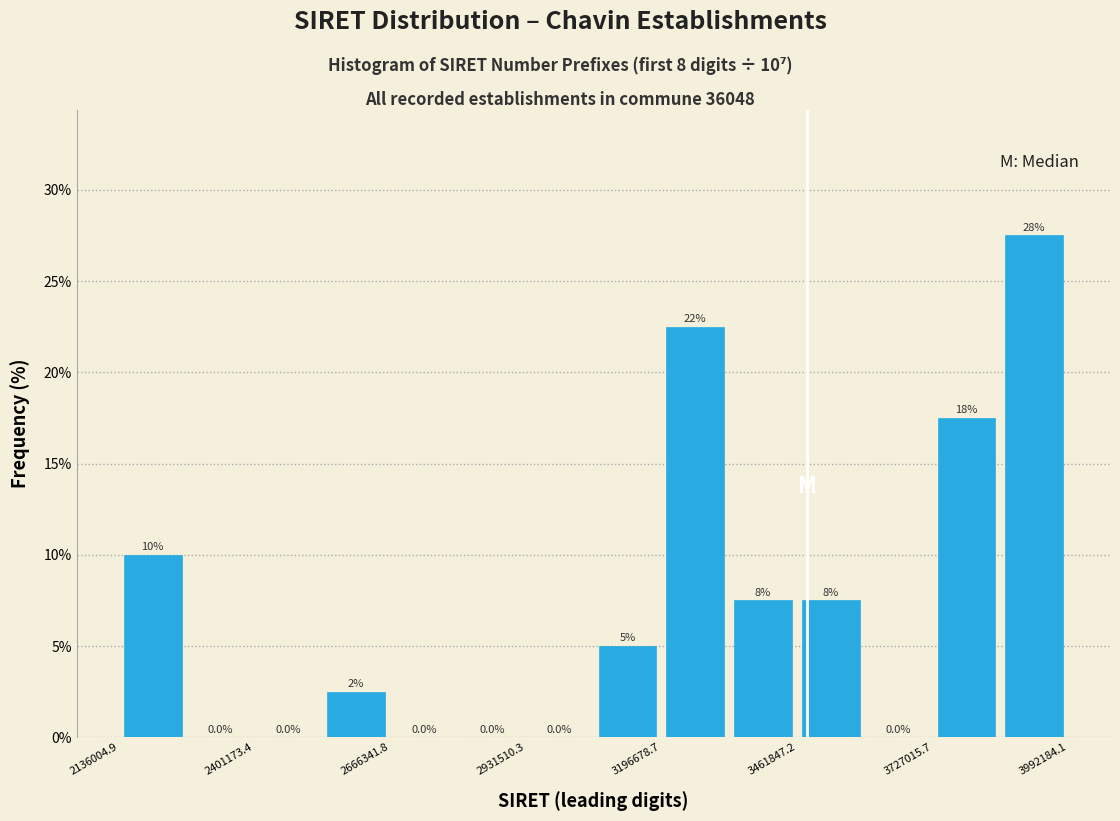

Read against the x-axis, roughly where is the centre of the tallest bar?

3950000